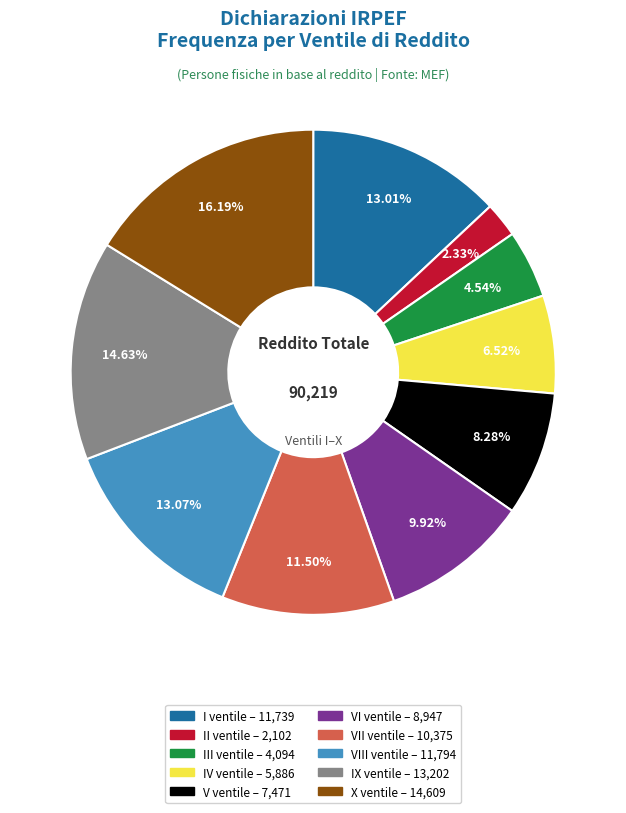

Between II ventile and VI ventile, which is larger?

VI ventile